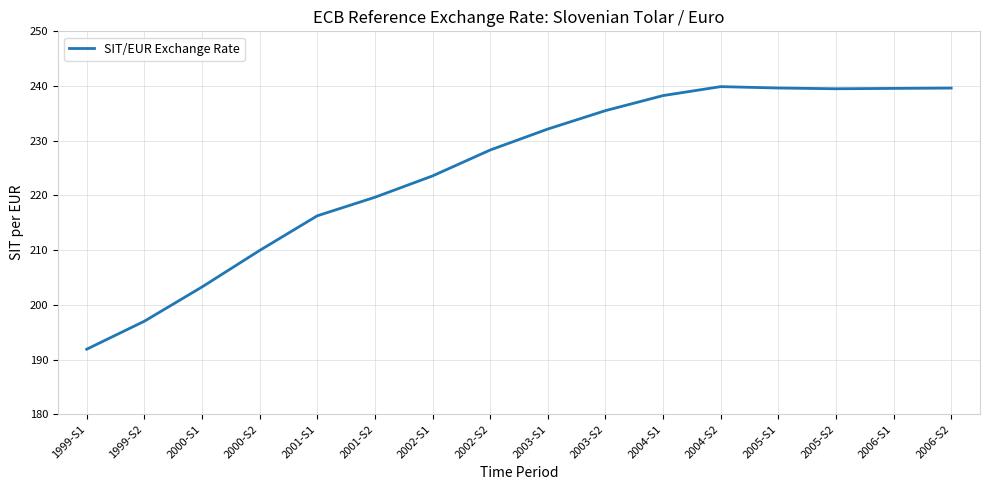

What is the average value?

224.6